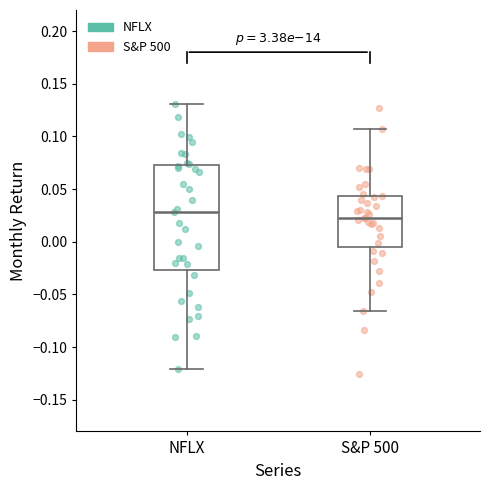

Which box's median line is the lowest?

S&P 500